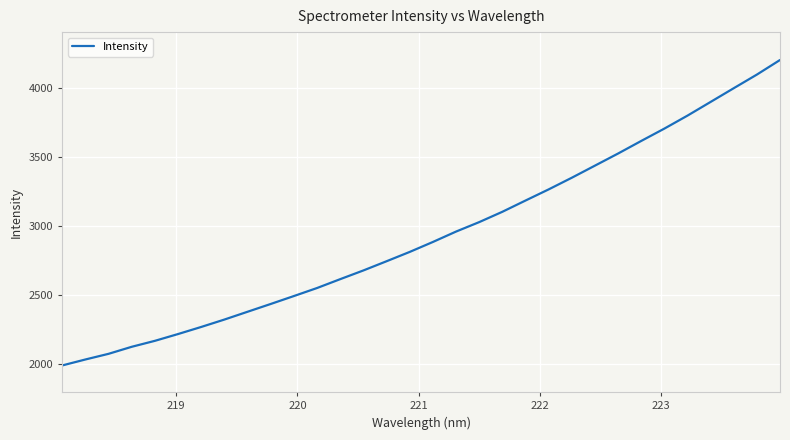

What is the maximum value shown in the chart?

4198.6